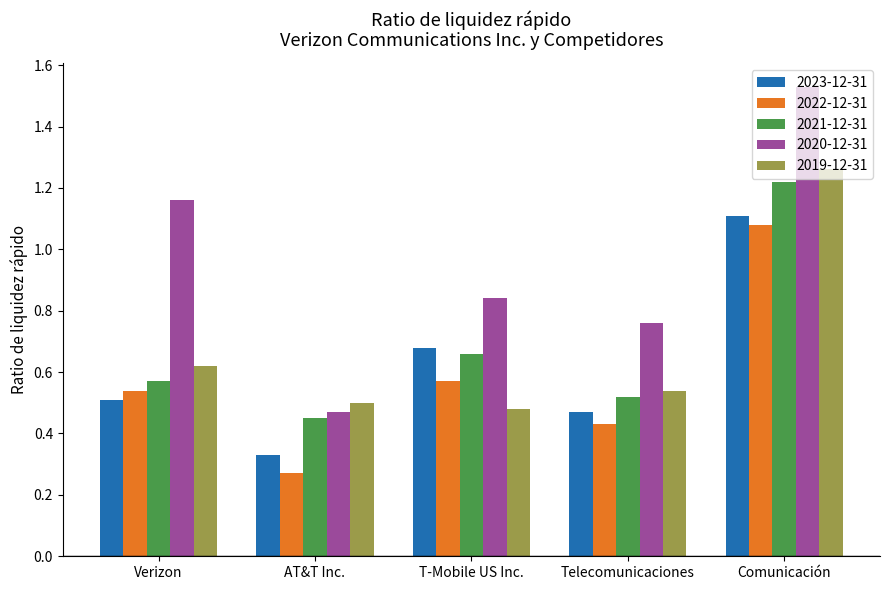

Does the chart contain stacked bars?

No